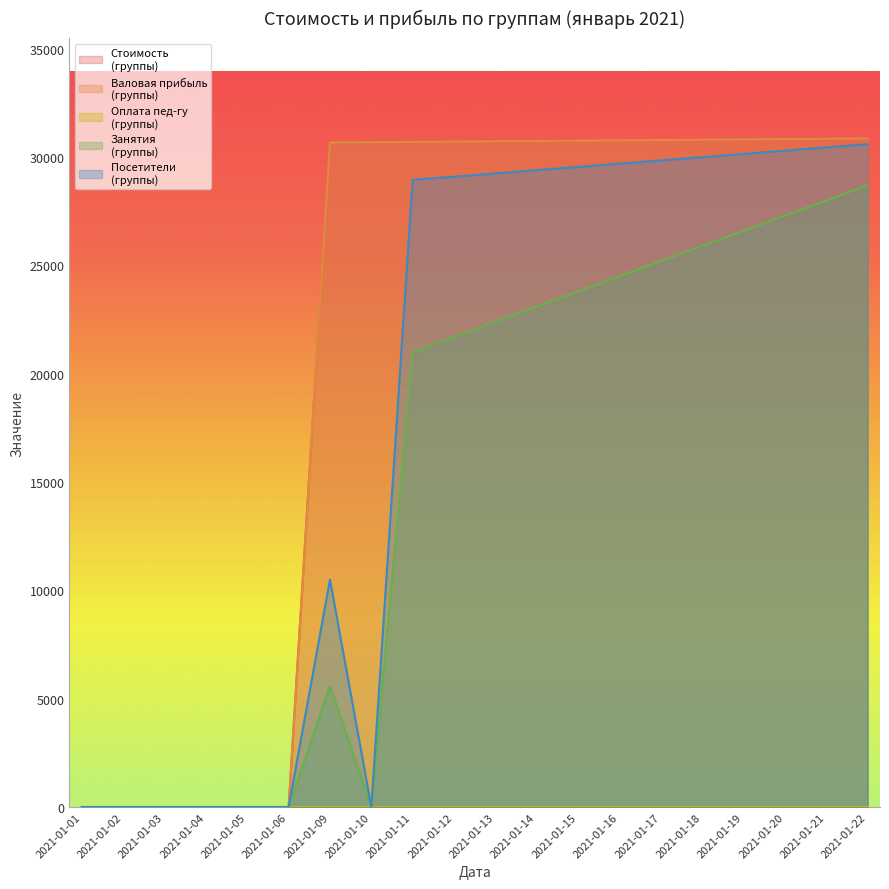

At how many categories does at least one series exceed 20597?

14